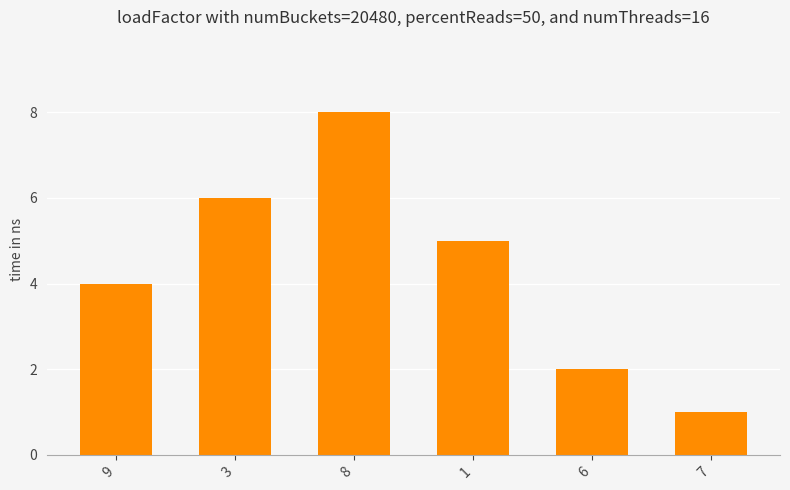

What is the approximate value at 6?

2